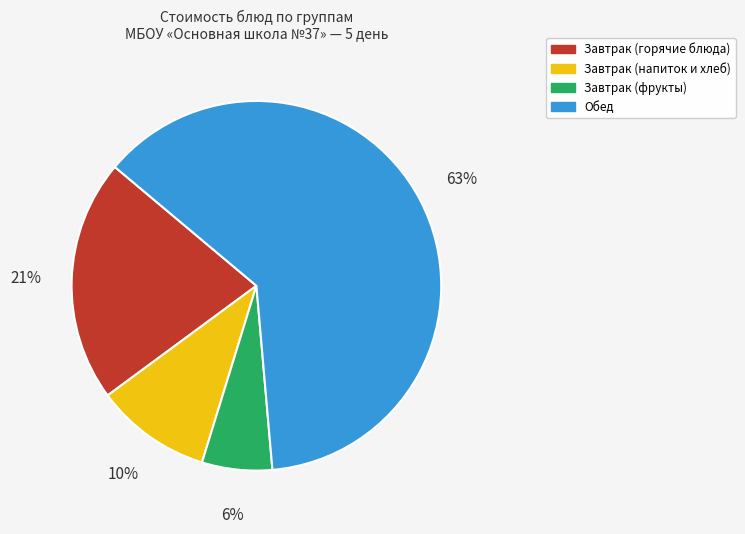

Does any single category account for the majority?

Yes